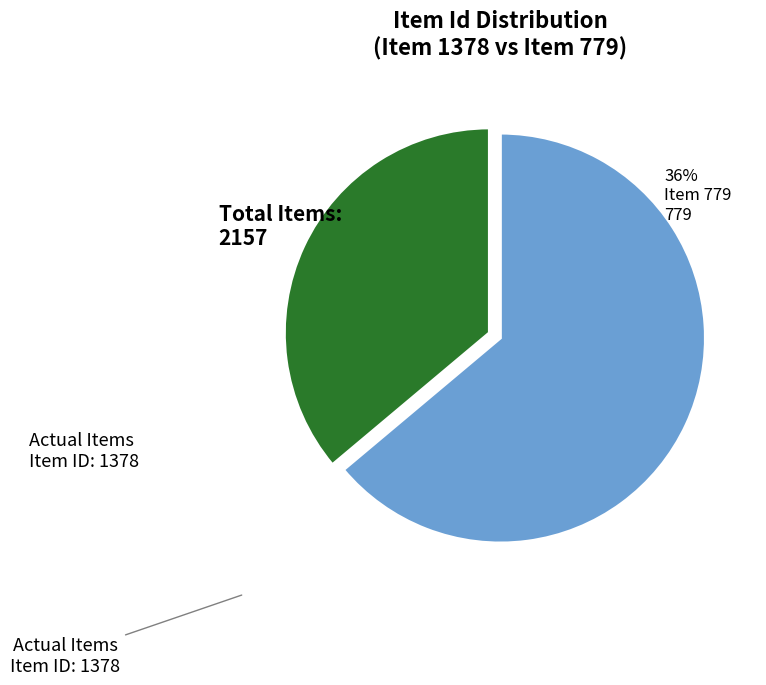

Does any single category account for the majority?

Yes